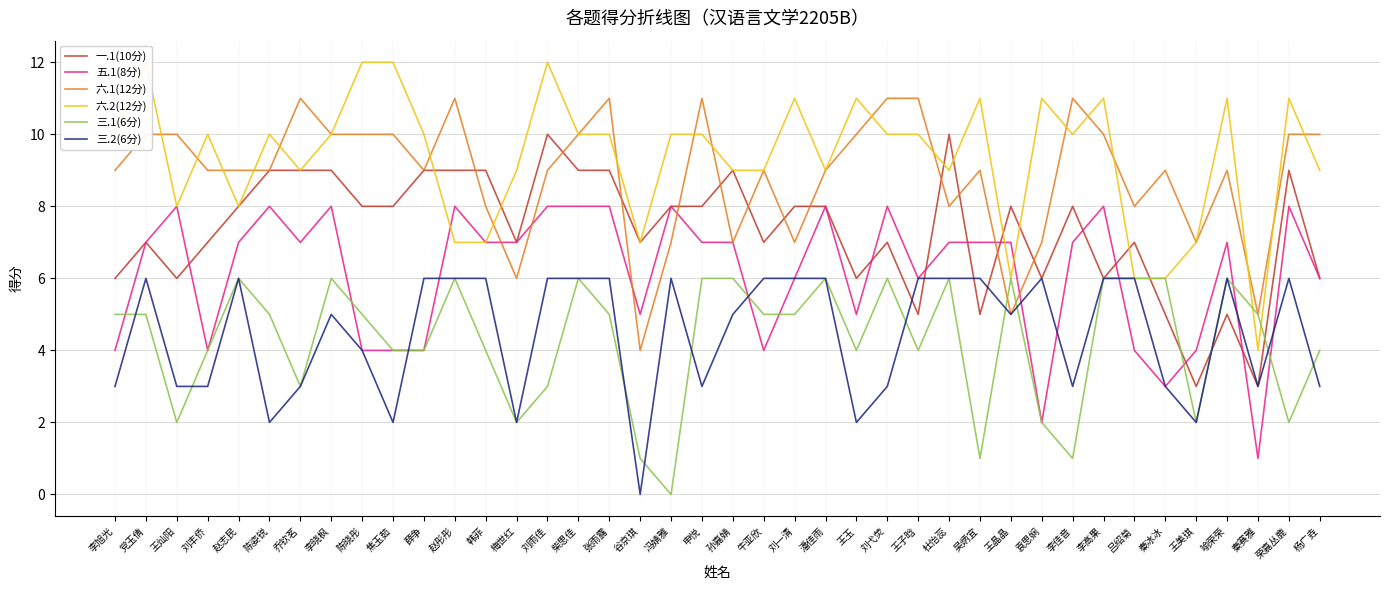

What is the difference between the highest and lowest values at 党玉倩?

7